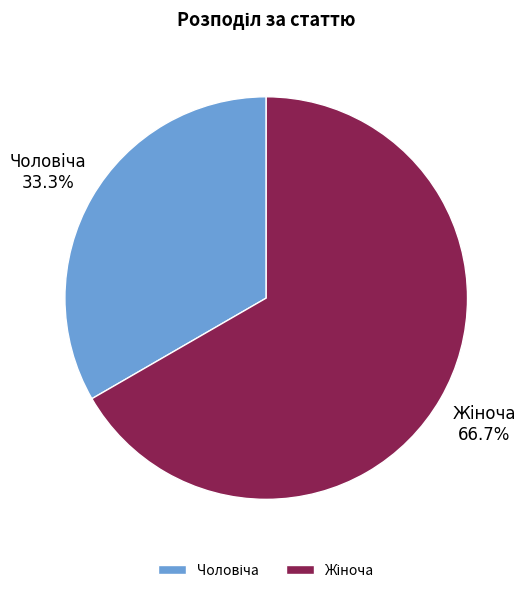

Is there a majority slice in this chart?

Yes